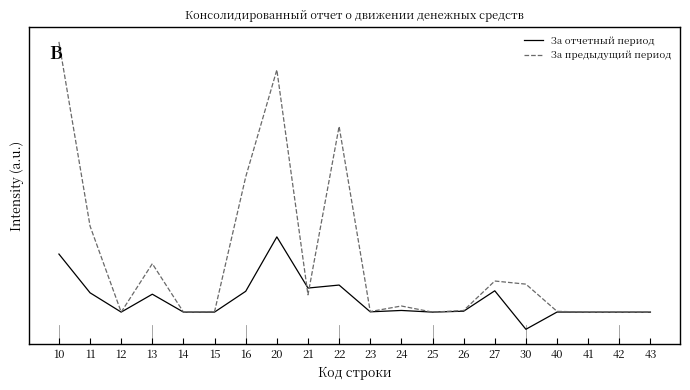

How many times do За предыдущий период and За отчетный период cross each other?

2